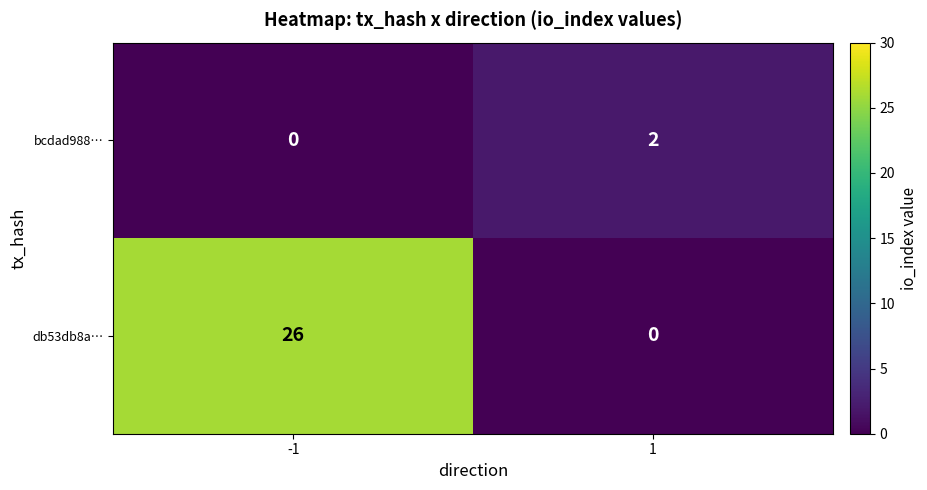

What is the sum of the db53db8a… values at -1 and 1?

26